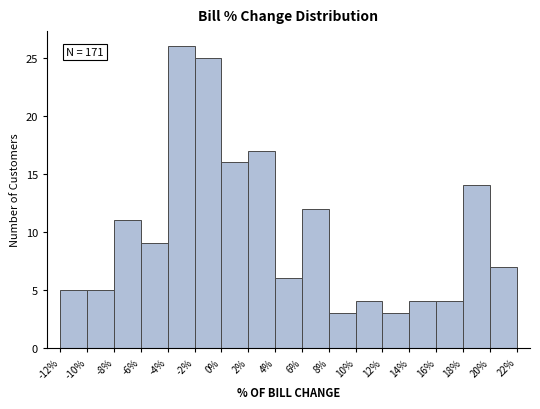

Over which range of the x-axis is the bar tallest?

-4% to -2%